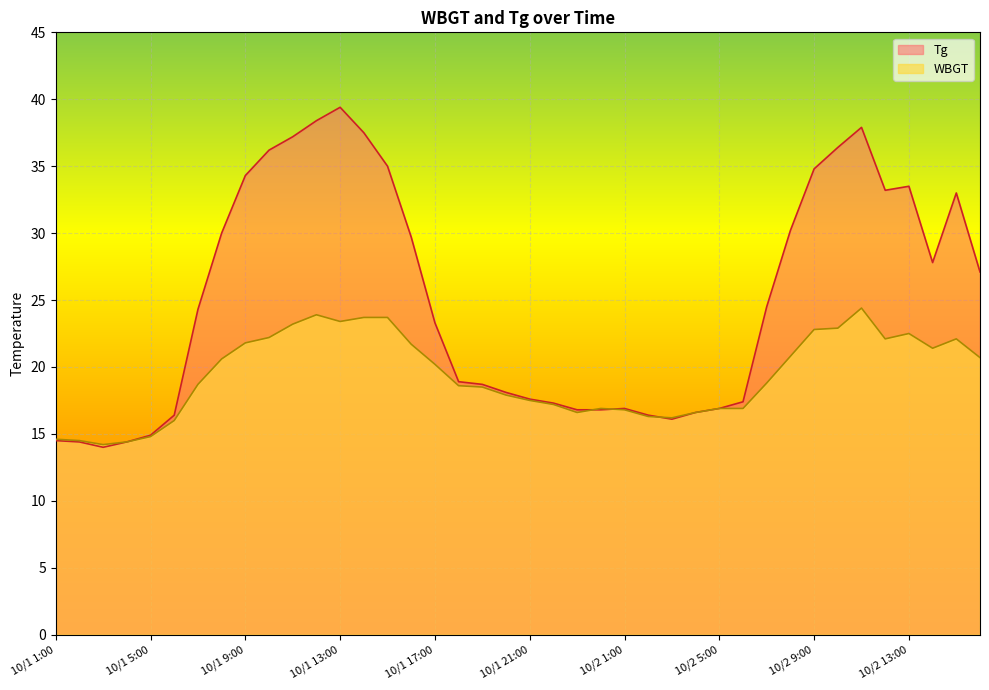

How many series are shown in this chart?

2